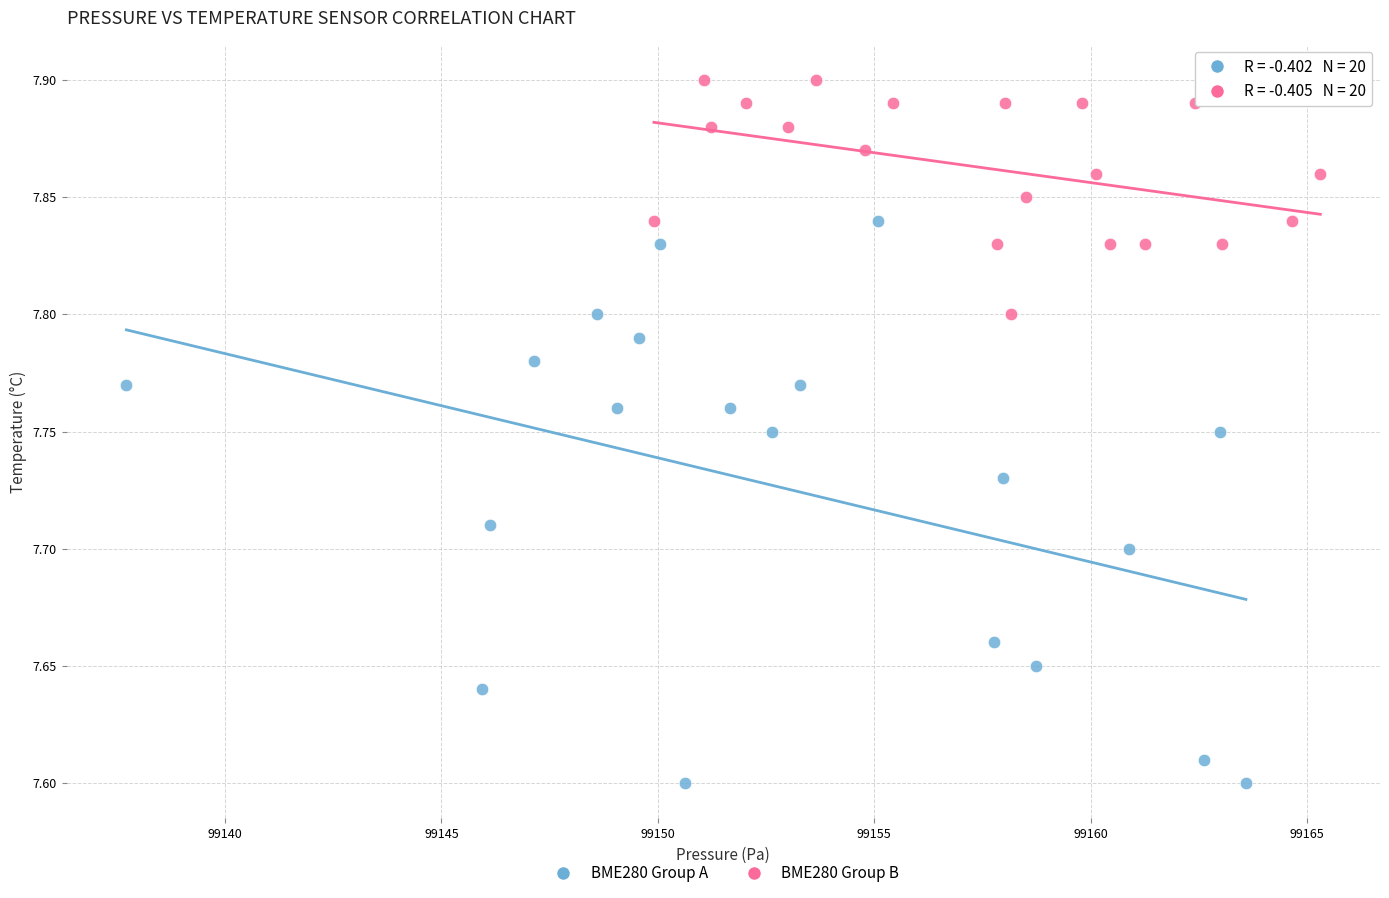

What are all the series names shown in the legend?

BME280 Group A, BME280 Group B